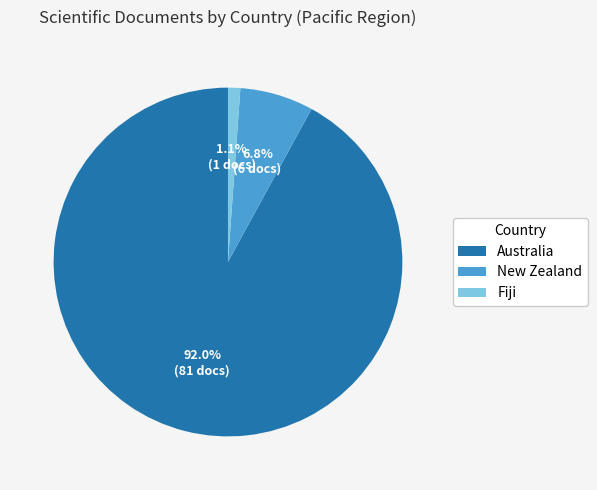

What is the largest slice in the pie chart?

Australia